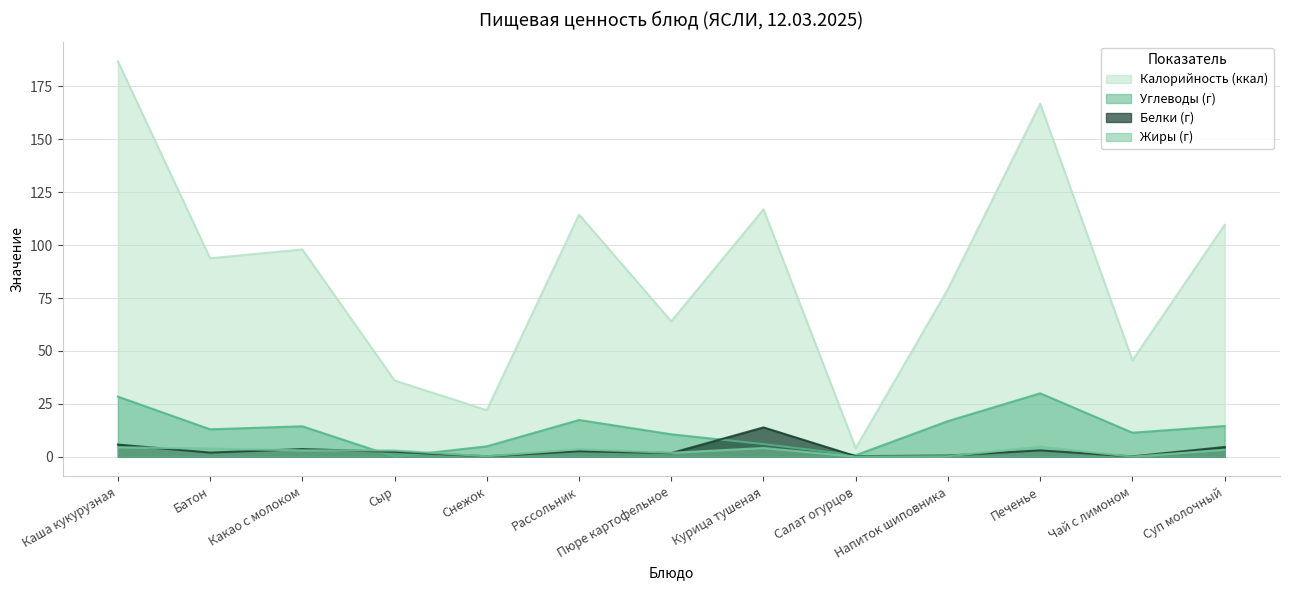

True or false: Белки (г) has a value of 3.0 at Печенье.

True